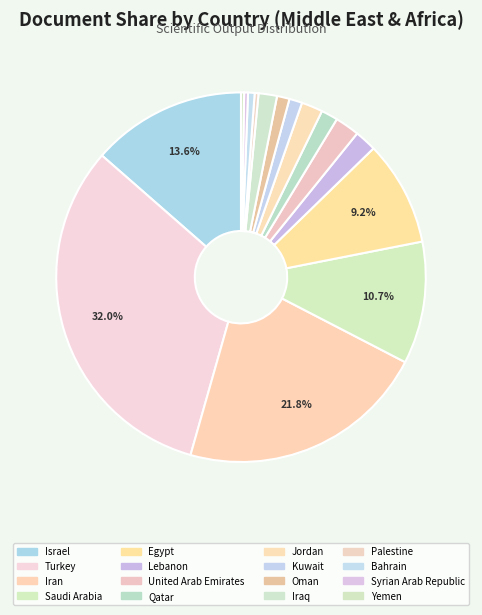

What percentage is the Iran slice, to the nearest percent?

22%